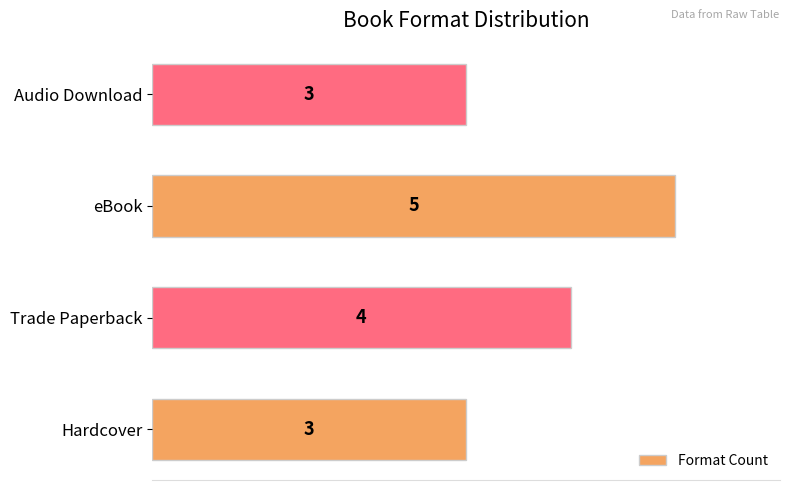

Reading top to bottom, list all the values displayed in this chart.

3	5	4	3